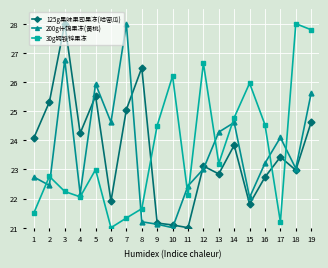

True or false: 30g钙铁锌果冻 and 200g什锦果冻(黄桃) cross at least once.

True